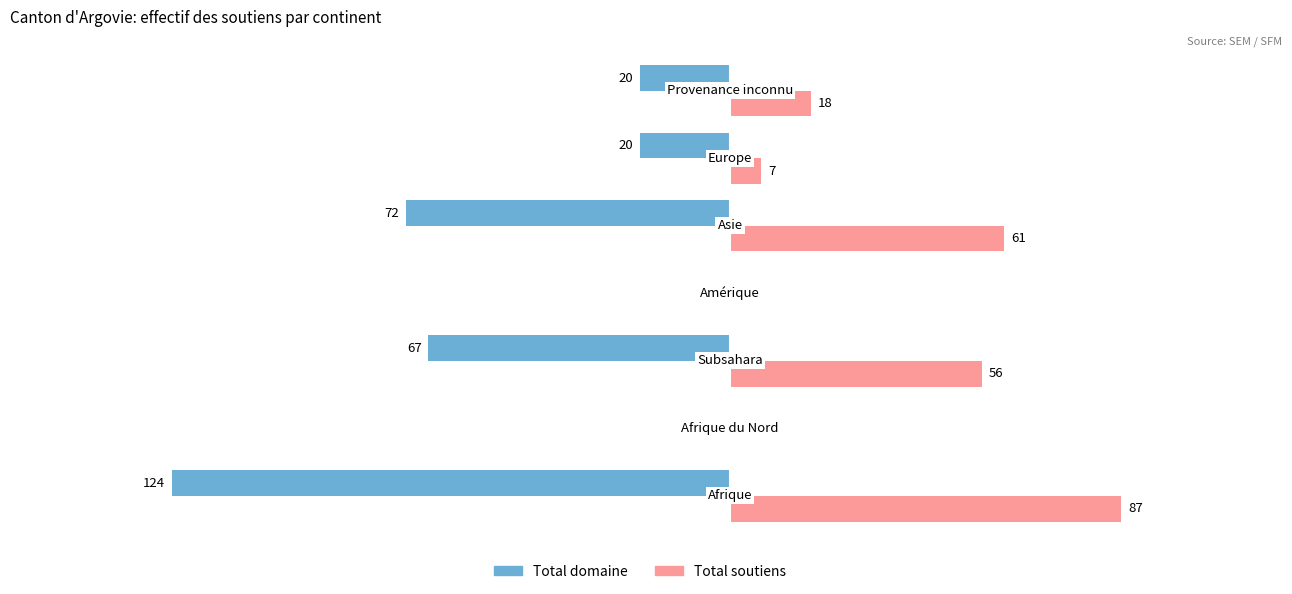

Which series has the largest total across all categories?

Total soutiens